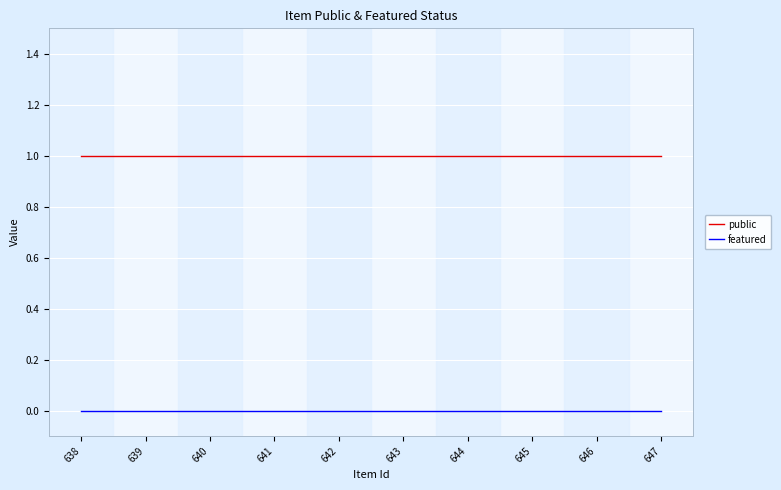

Rank the series by their maximum value, from lowest to highest.

featured, public